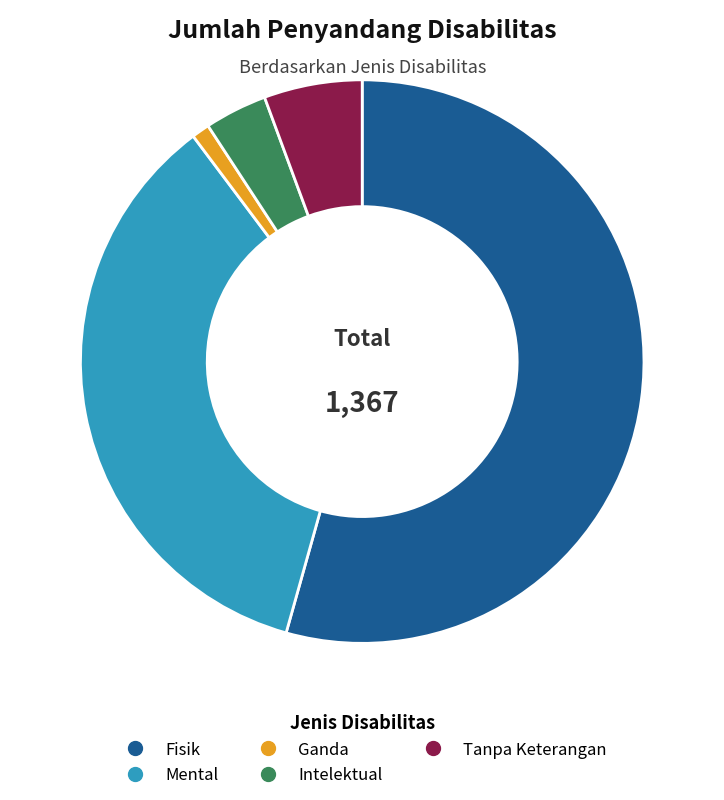

Is it true that Mental is 23% of the pie?

False